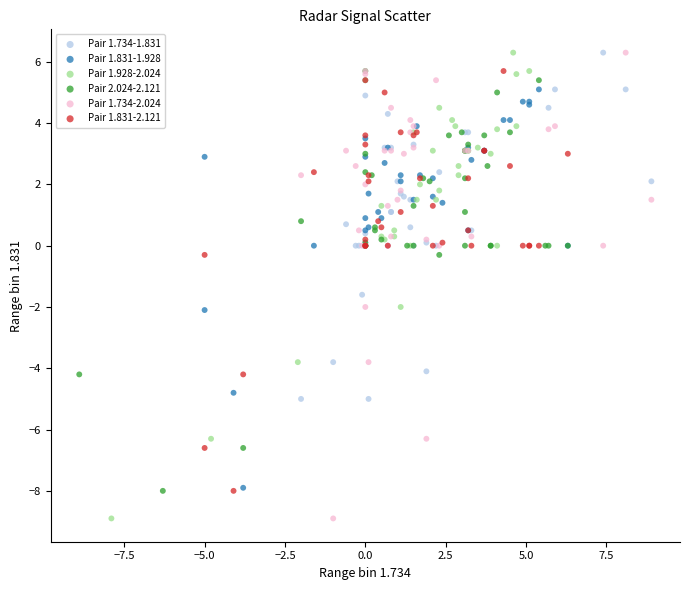

What are all the series names shown in the legend?

Pair 1.734-1.831, Pair 1.831-1.928, Pair 1.928-2.024, Pair 2.024-2.121, Pair 1.734-2.024, Pair 1.831-2.121